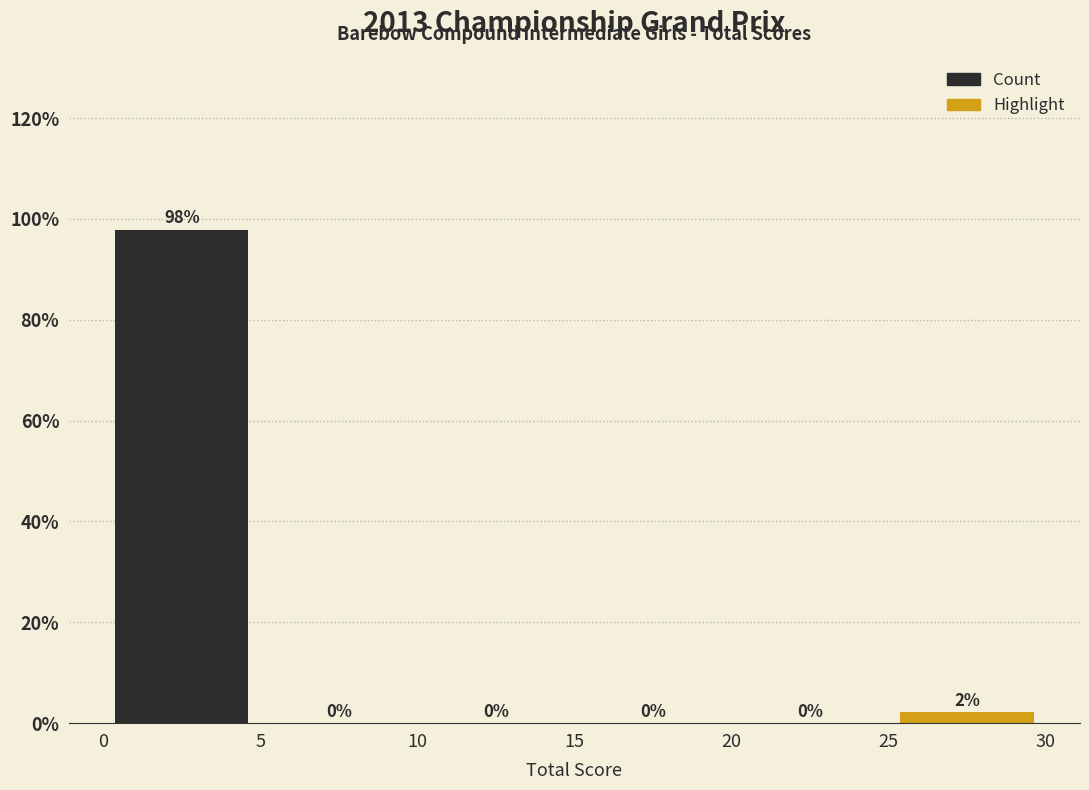

Over which range of the x-axis is the bar tallest?

0 to 5